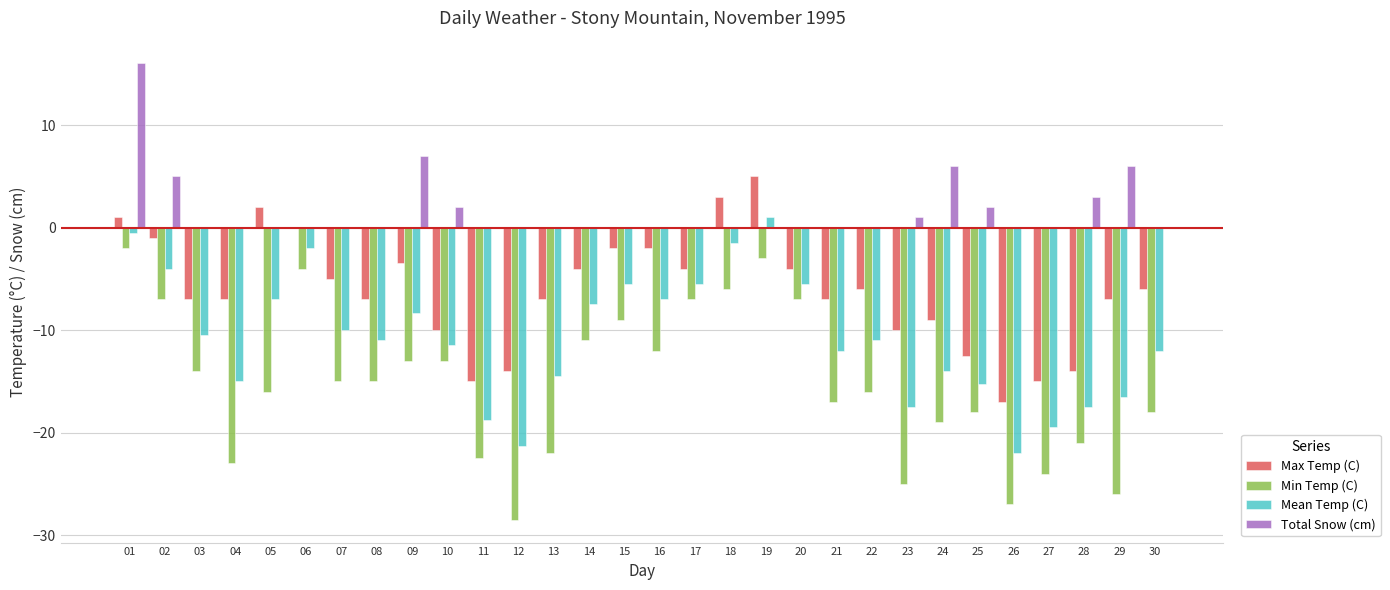

Is it true that Mean Temp (C) equals -8.5 at 29?

False